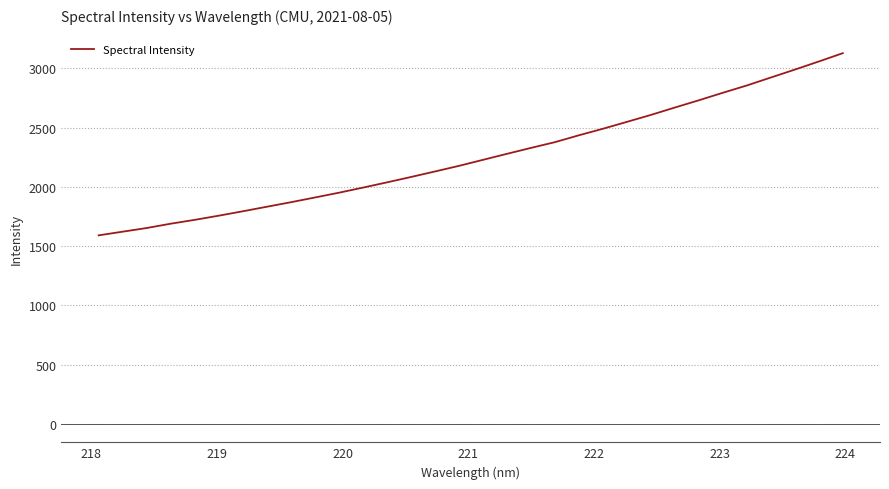

Reading left to right, list all the values displayed in this chart.

1590.3	1621.3	1652.3	1688.7	1721.2	1756.4	1793.5	1831.7	1869.9	1909.7	1950.2	1993.2	2037.5	2082.8	2129.4	2176.8	2227.6	2278.3	2328.4	2376.9	2435.0	2490.2	2548.2	2606.9	2669.2	2730.5	2793.9	2855.4	2922.5	2989.2	3057.8	3127.9